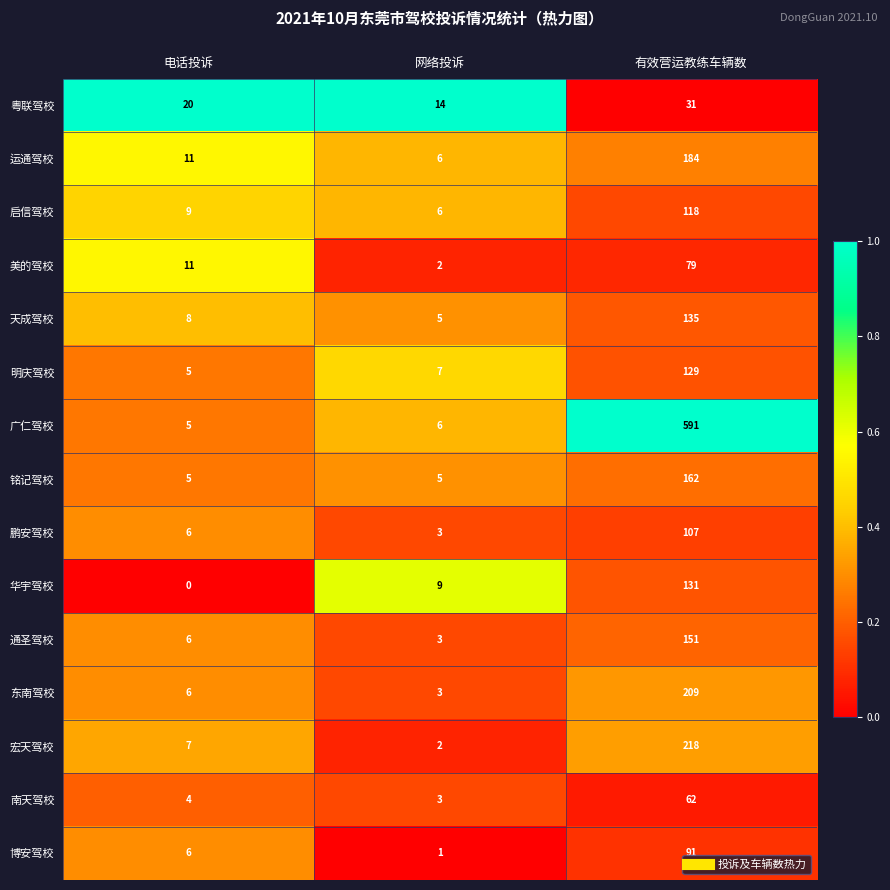

List the labels in order of 明庆驾校 value, smallest first.

电话投诉, 网络投诉, 有效营运教练车辆数